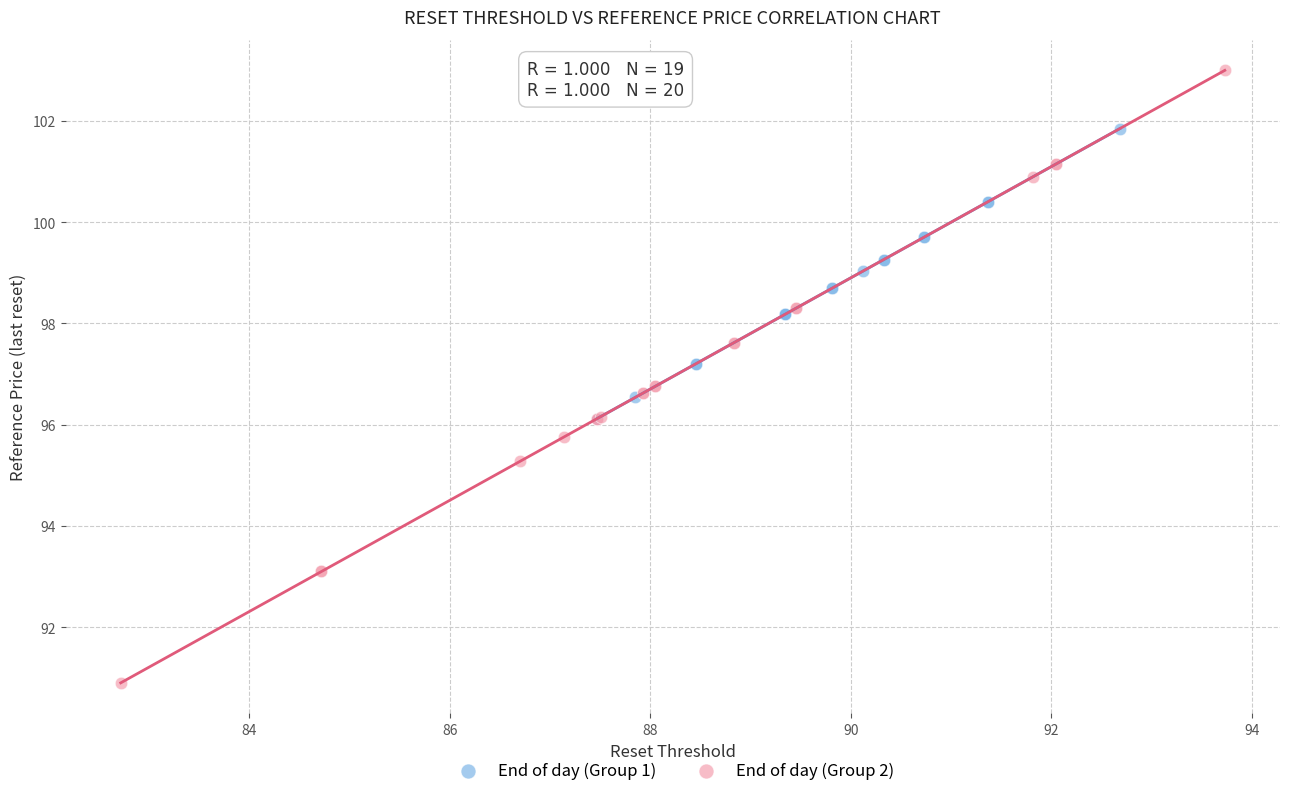

What are all the series names shown in the legend?

End of day (Group 1), End of day (Group 2)